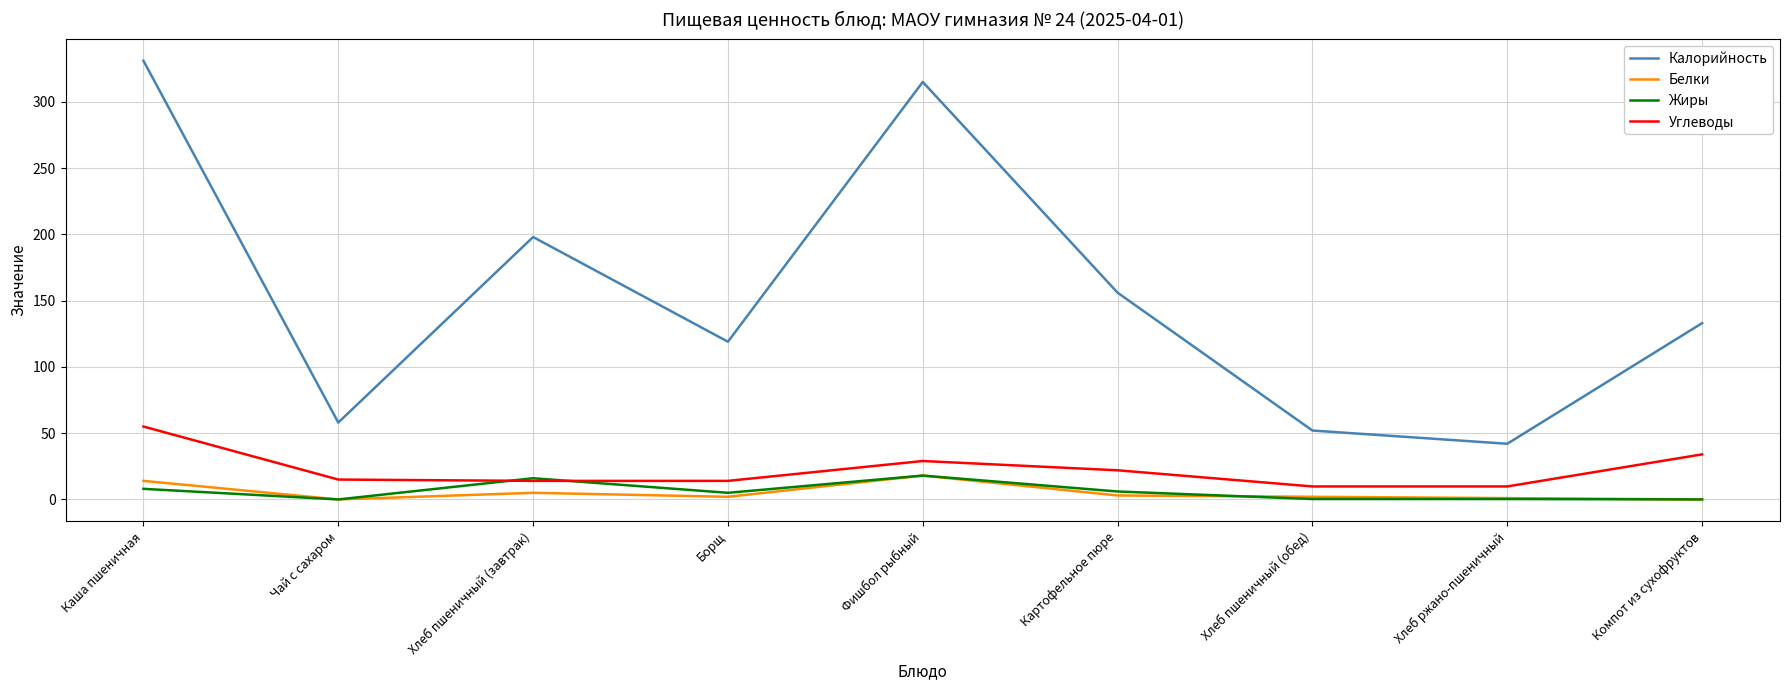

Is the value of Белки at Хлеб пшеничный (завтрак) greater than the value of Калорийность at Хлеб пшеничный (завтрак)?

No